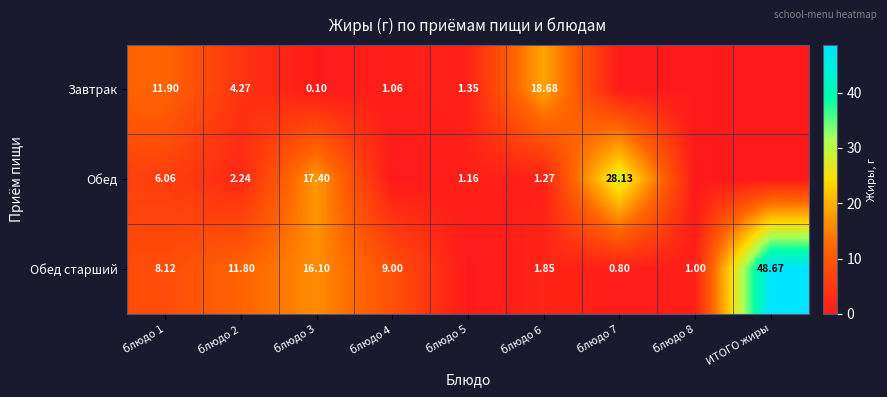

What is the total value across all series at блюдо 2?

18.3